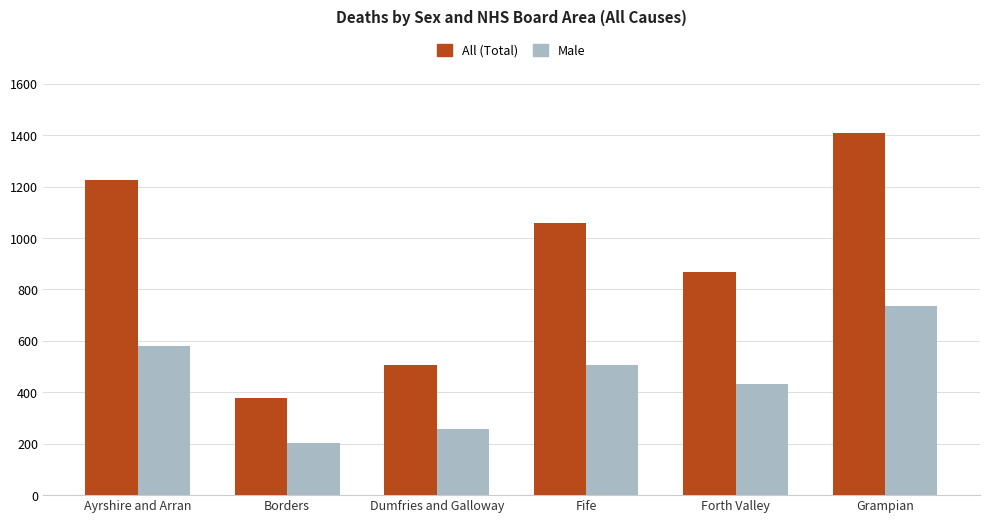

How many bars are there in total?

12